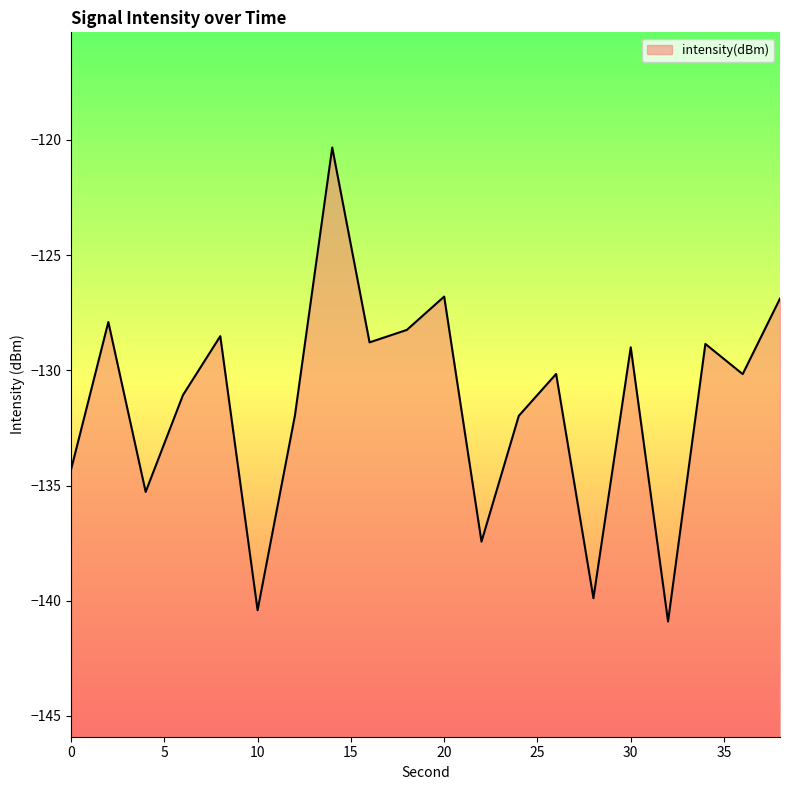

Does the chart have visible grid lines?

No